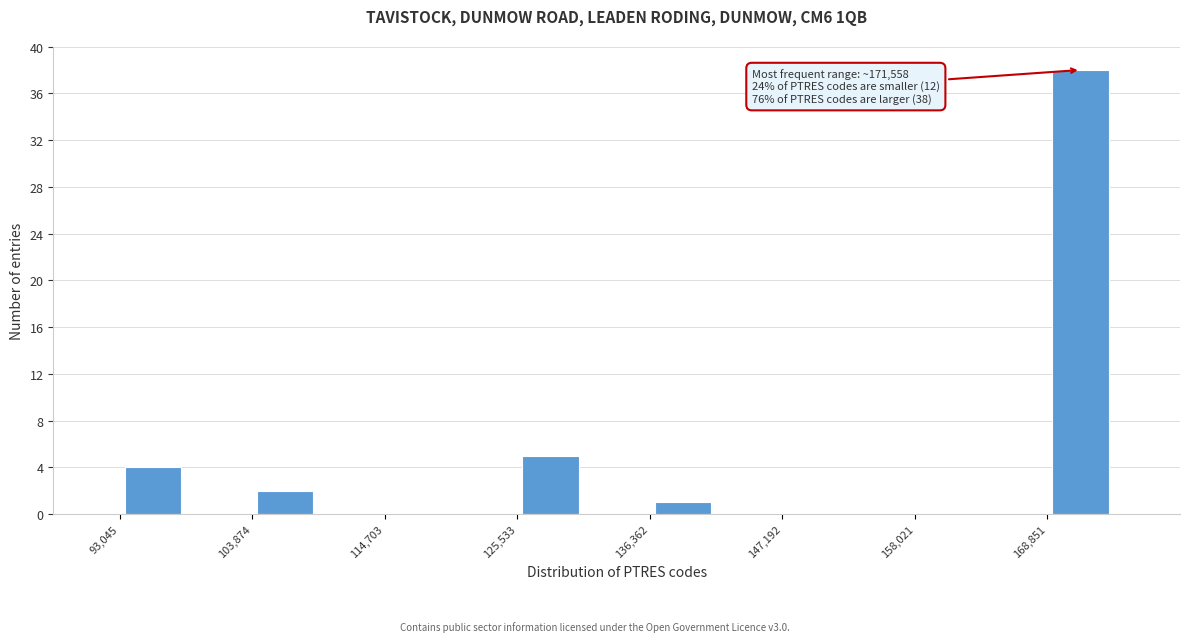

Around what value on the x-axis is the tallest bar? Give the approximate position of its centre, as read against the axis.

172000